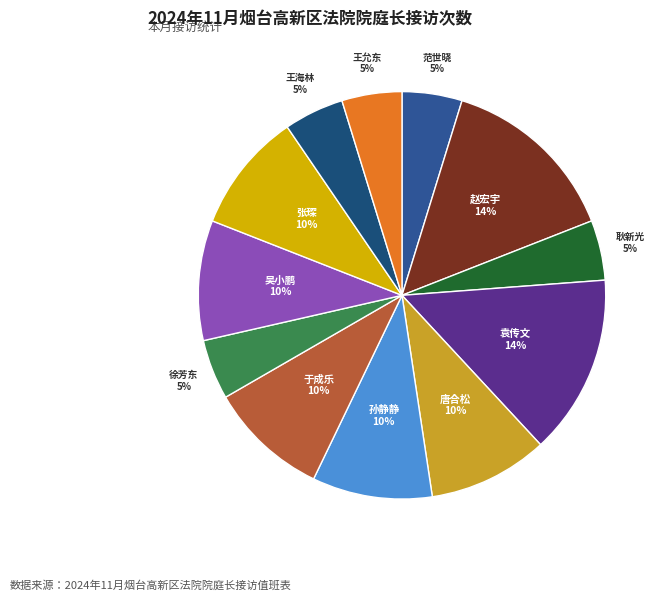

Is there any slice that represents more than half of the pie?

No